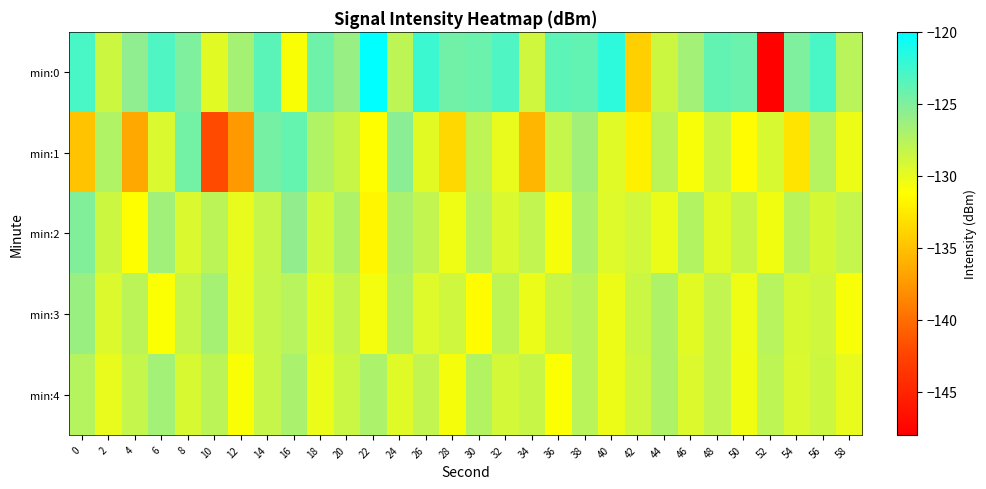

What is the difference between the highest and lowest values at 28?

9.2